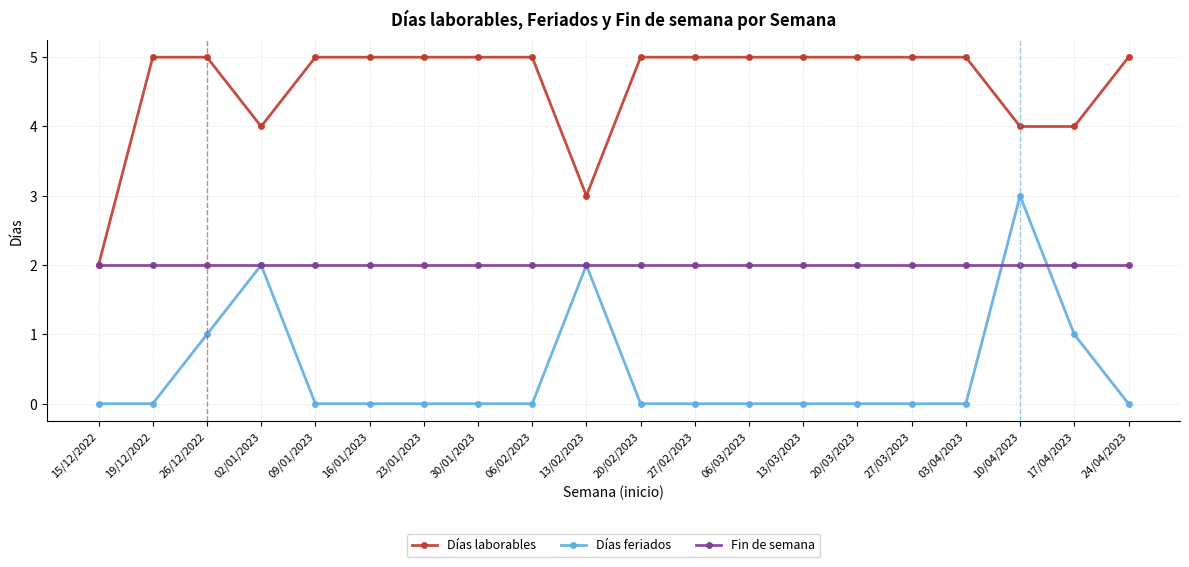

At 26/12/2022, list the series in order from largest to smallest.

Días laborables, Fin de semana, Días feriados